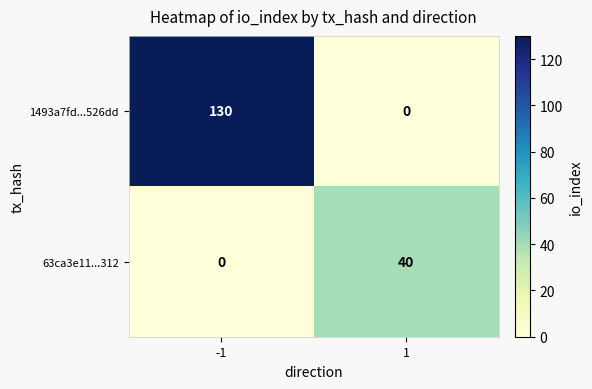

Reading left to right, extract all data points from this chart.

1493a7fd...526dd: -1=130	1=0
63ca3e11...312: -1=0	1=40